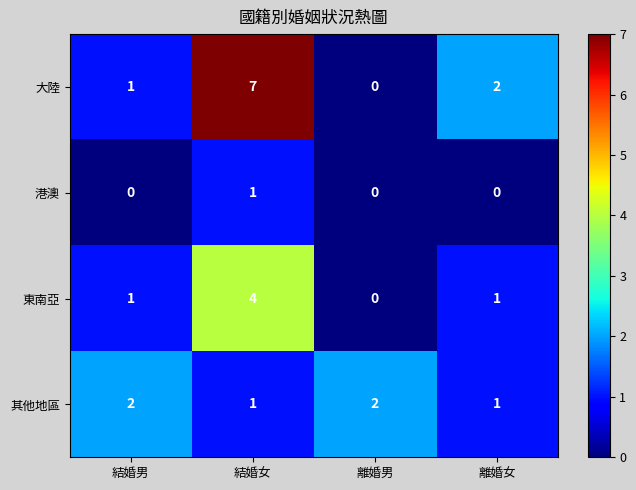

Reading right to left, list all the values displayed in this chart.

大陸: 離婚女=2	離婚男=0	結婚女=7	結婚男=1
港澳: 離婚女=0	離婚男=0	結婚女=1	結婚男=0
東南亞: 離婚女=1	離婚男=0	結婚女=4	結婚男=1
其他地區: 離婚女=1	離婚男=2	結婚女=1	結婚男=2